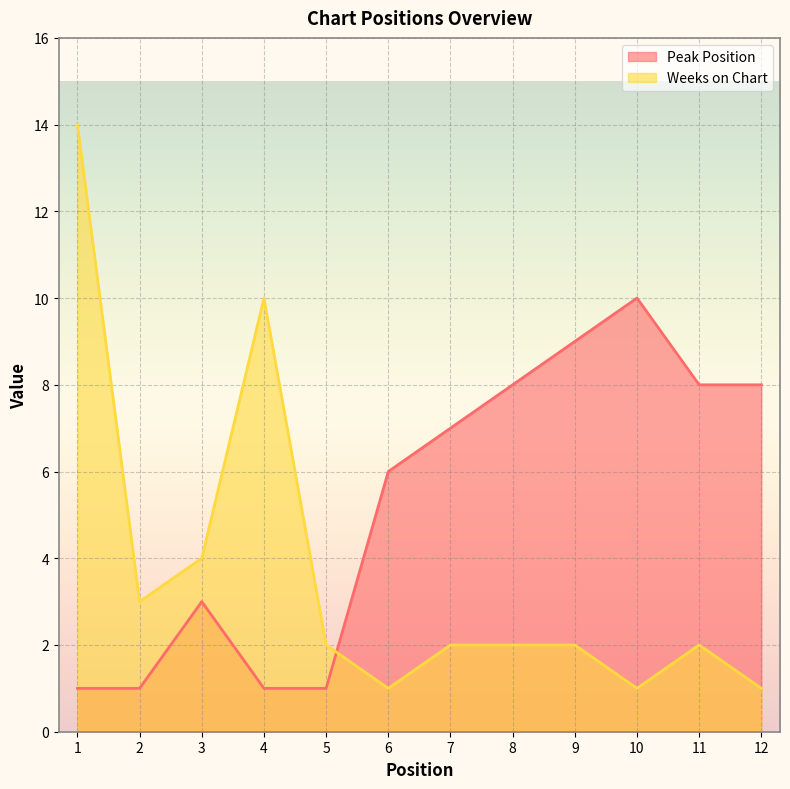

Is it true that Peak Position equals 6 at 6?

True